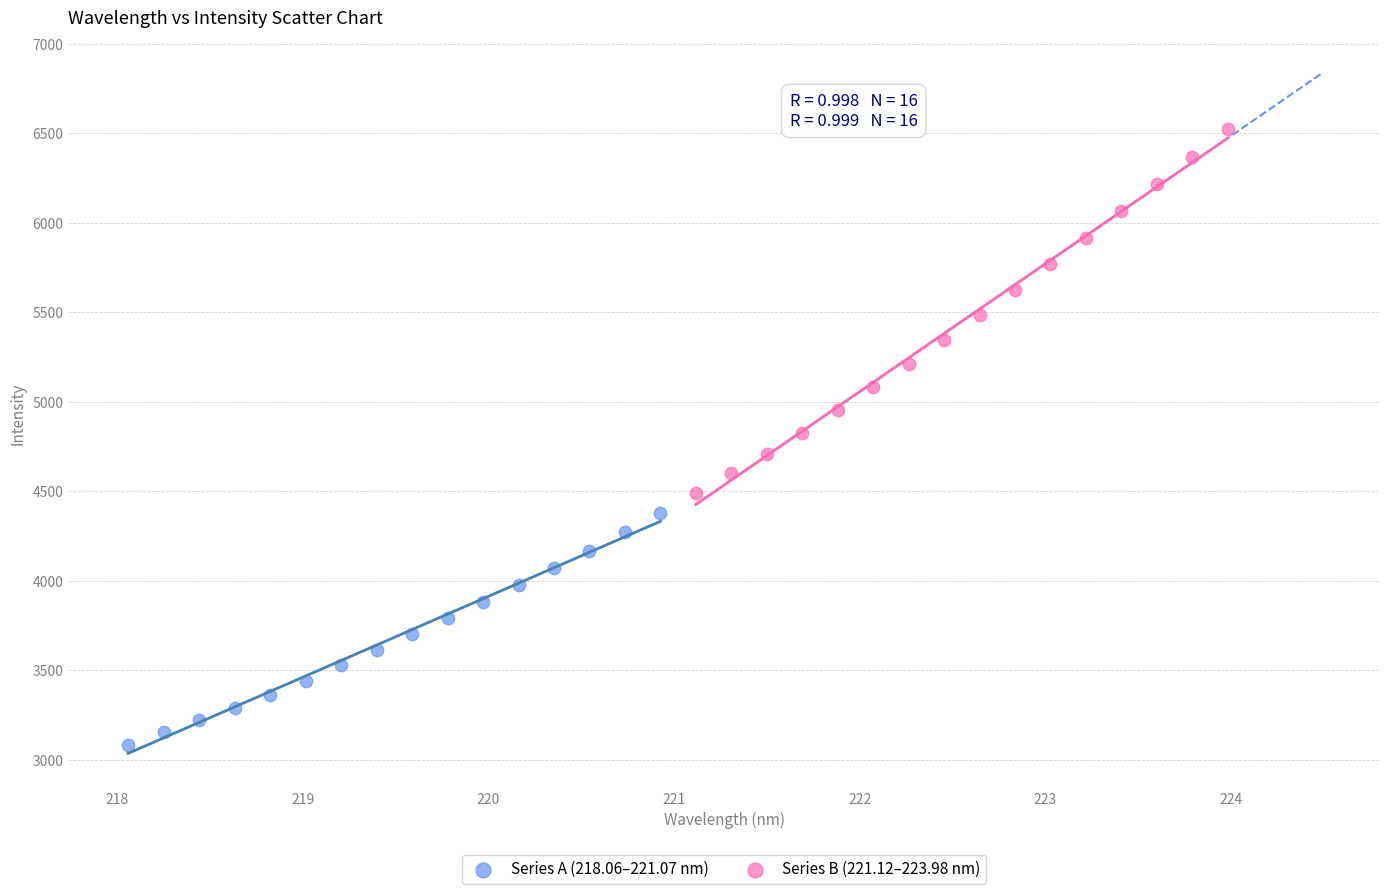

Which series reaches the minimum Y coordinate?

Series A (218.06–221.07 nm)